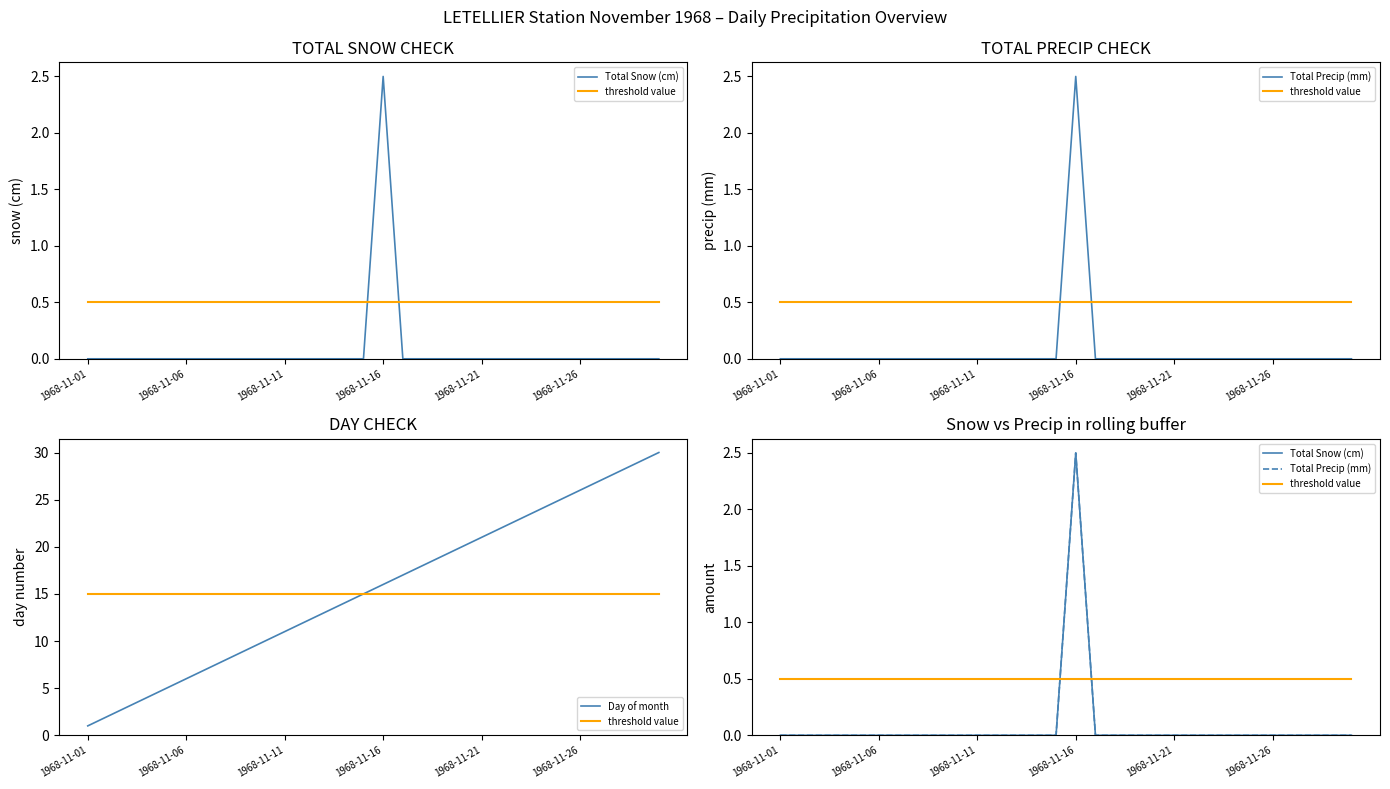

True or false: threshold value and Day of month cross at least once.

False